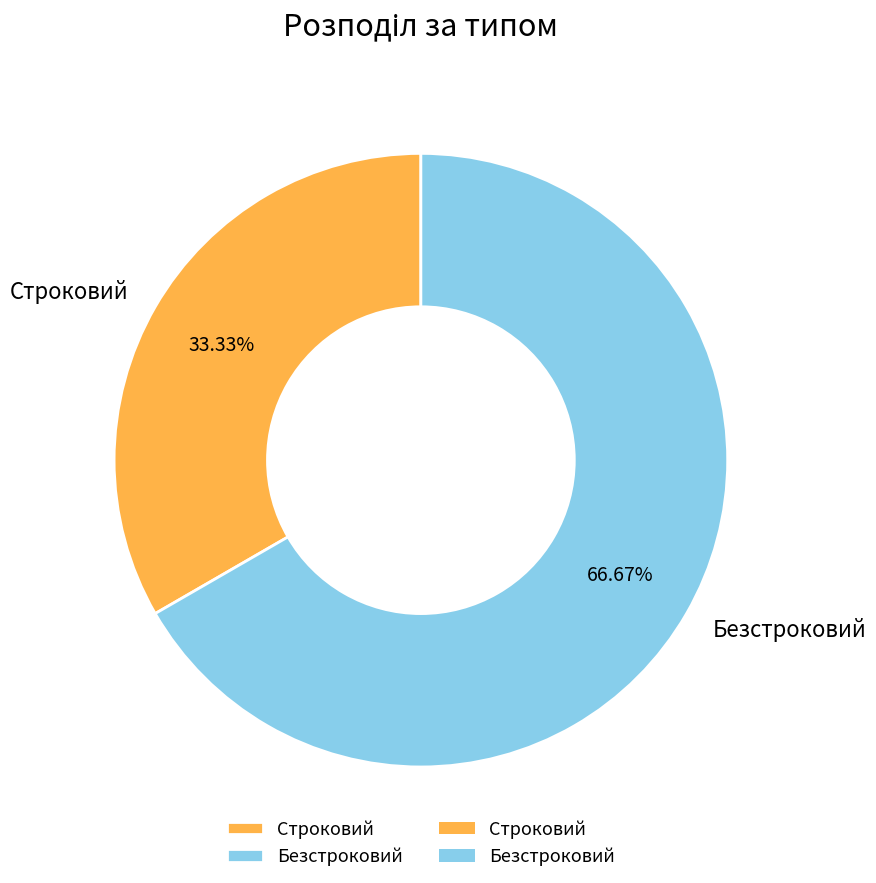

To the nearest percent, what percentage of the pie is Безстроковий?

67%